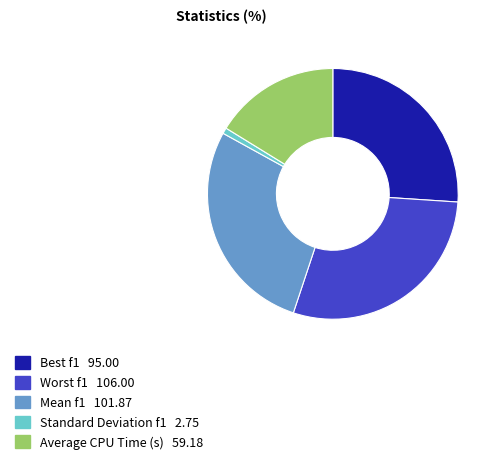

What is the ratio of the value at Mean f1 to the value at Average CPU Time (s)?

1.7